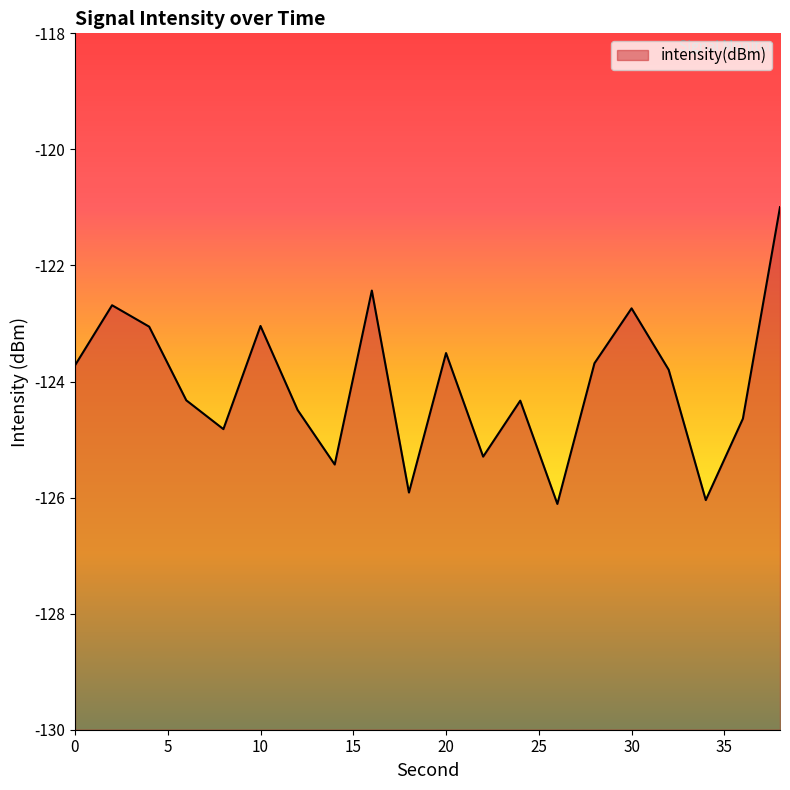

Read the value at 20.

-123.5